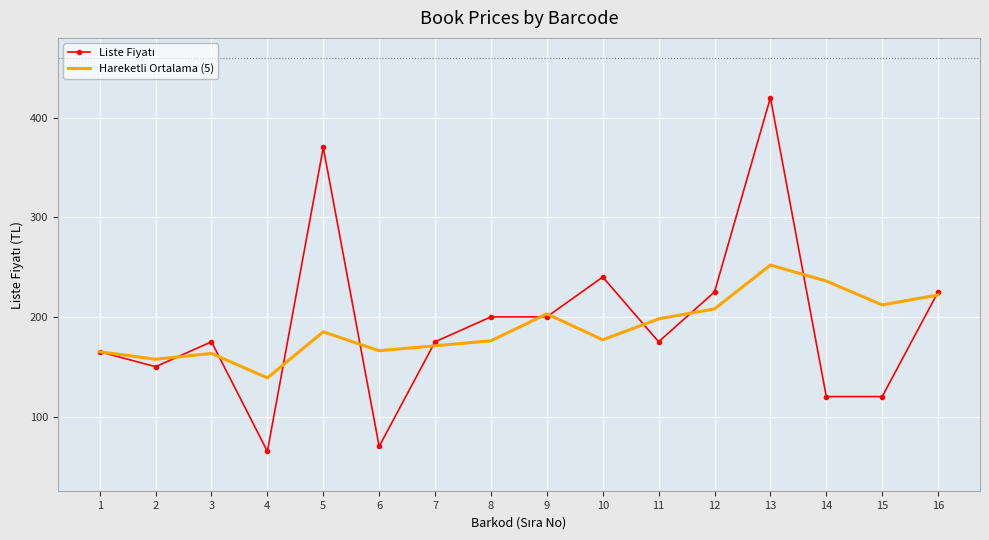

Is it true that Hareketli Ortalama (5) equals 198.0 at 11?

True